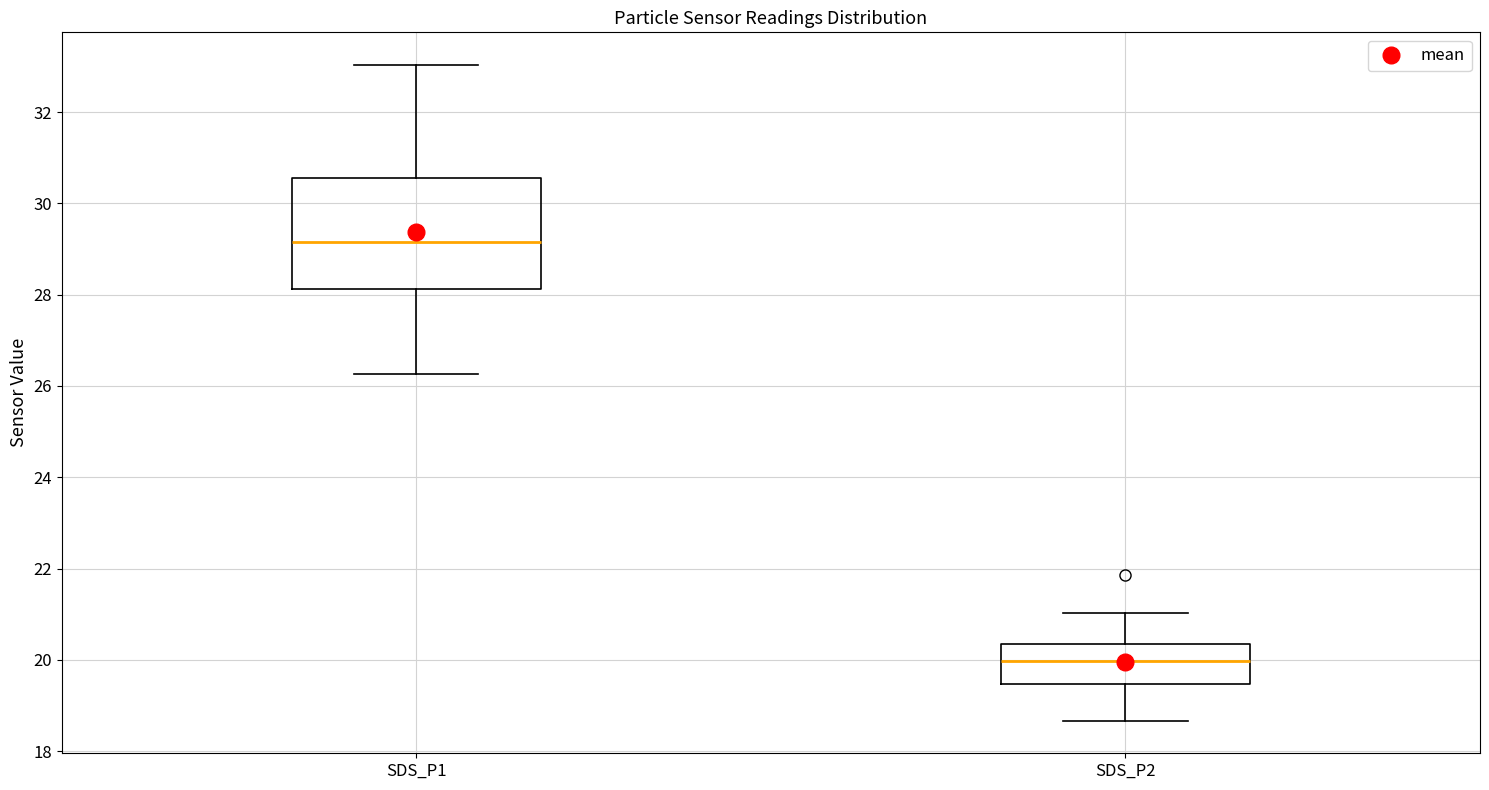

Which box has the lowest median line?

SDS_P2